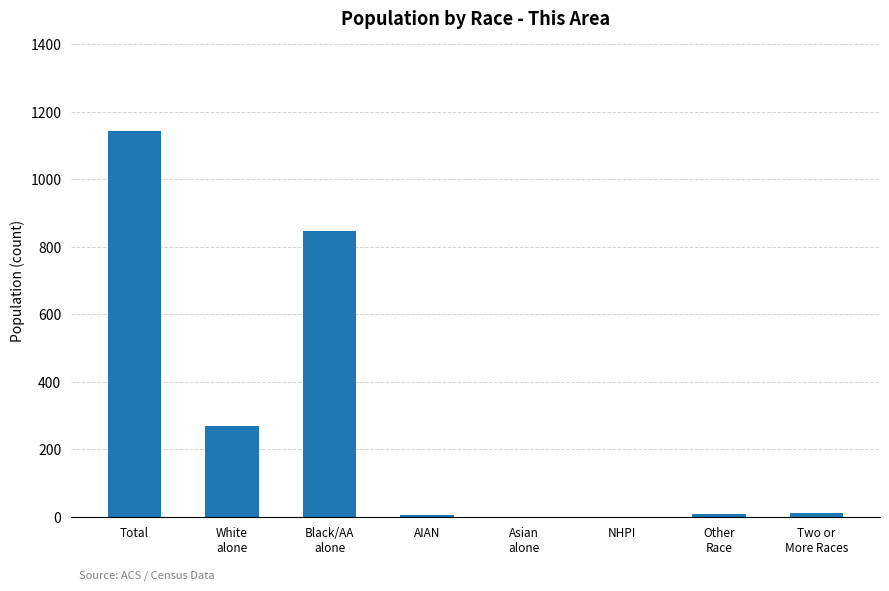

Which category has the highest value across all series?

Total